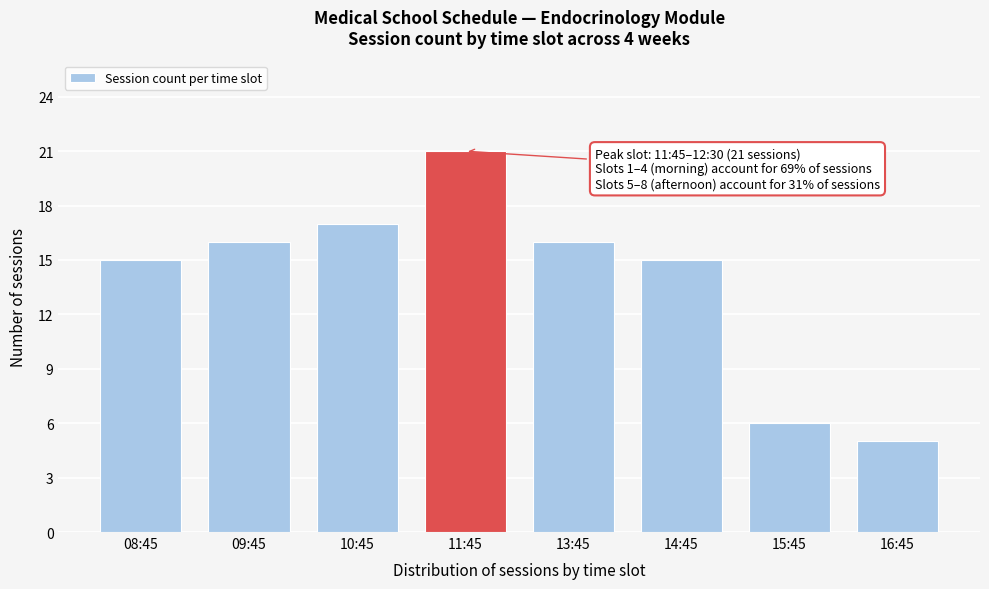

Reading left to right, list all the values displayed in this chart.

08:45=15	09:45=16	10:45=17	11:45=21	13:45=16	14:45=15	15:45=6	16:45=5